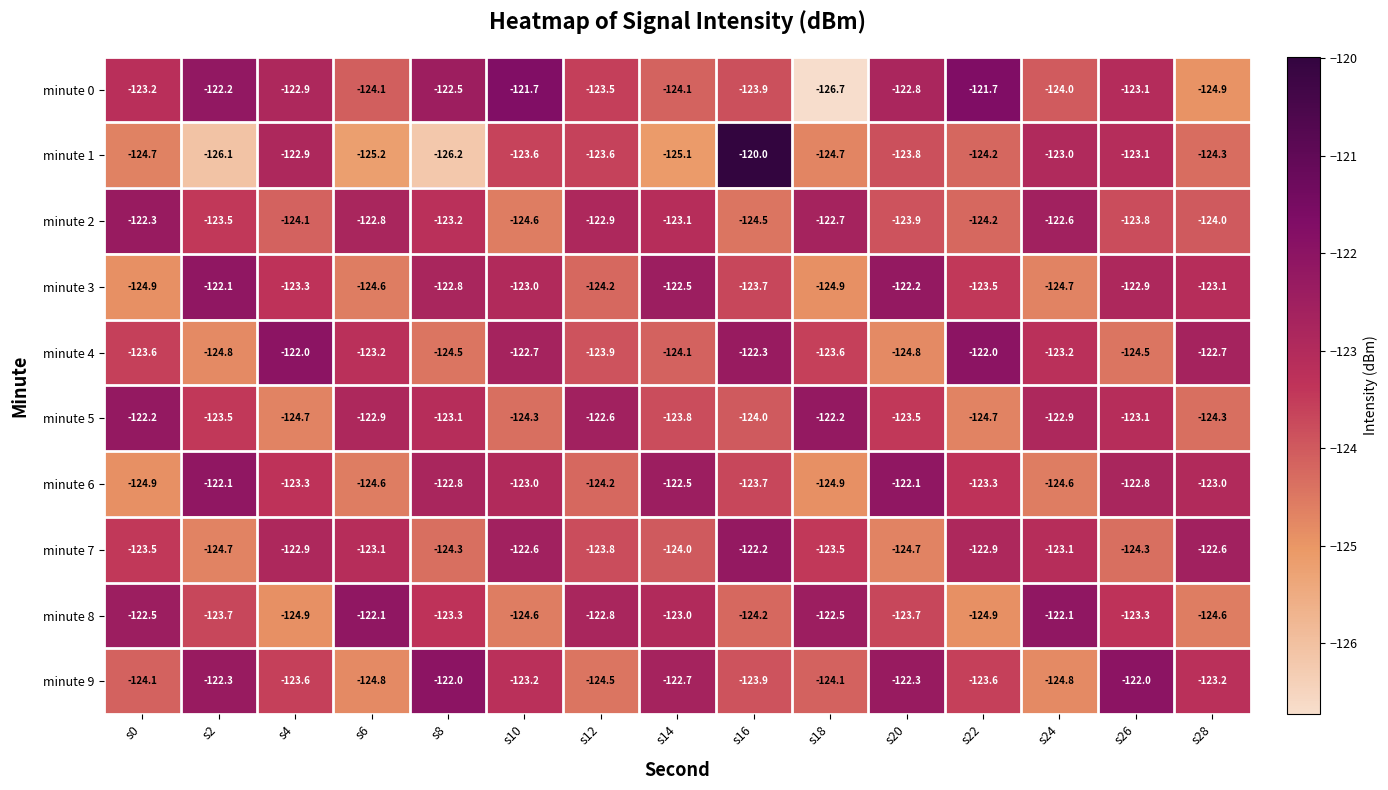

Count the number of data series in this chart.

10